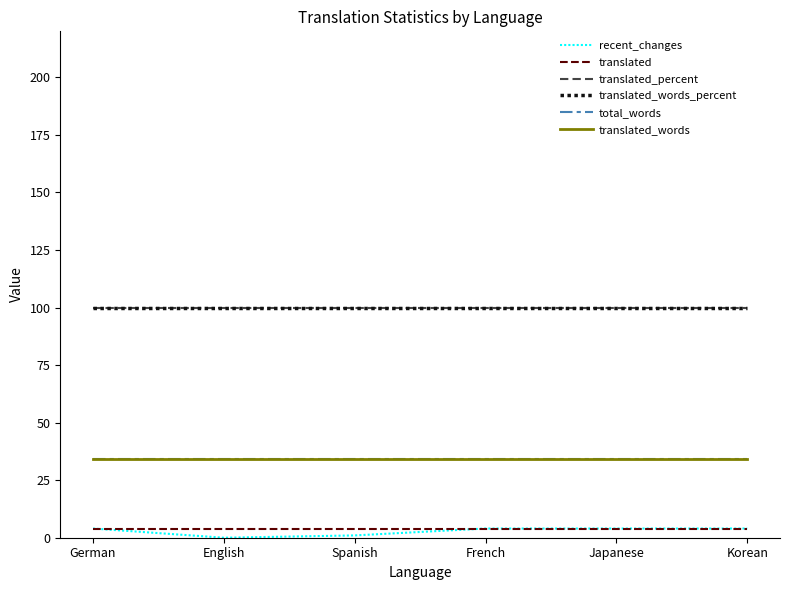

How many lines are shown in the chart?

6